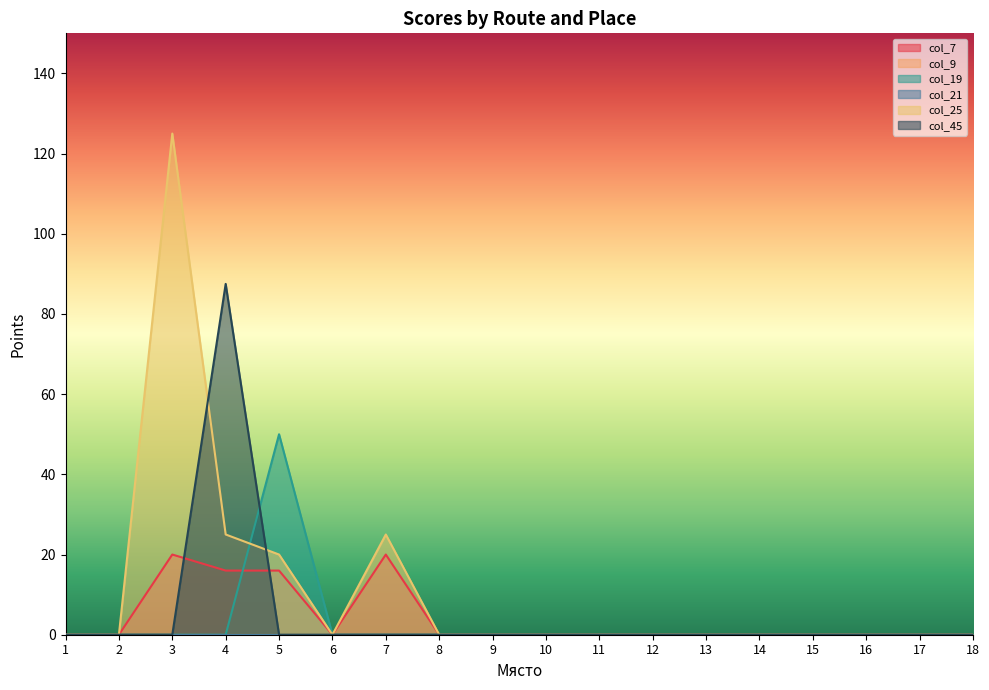

How many data points does each series have?

18